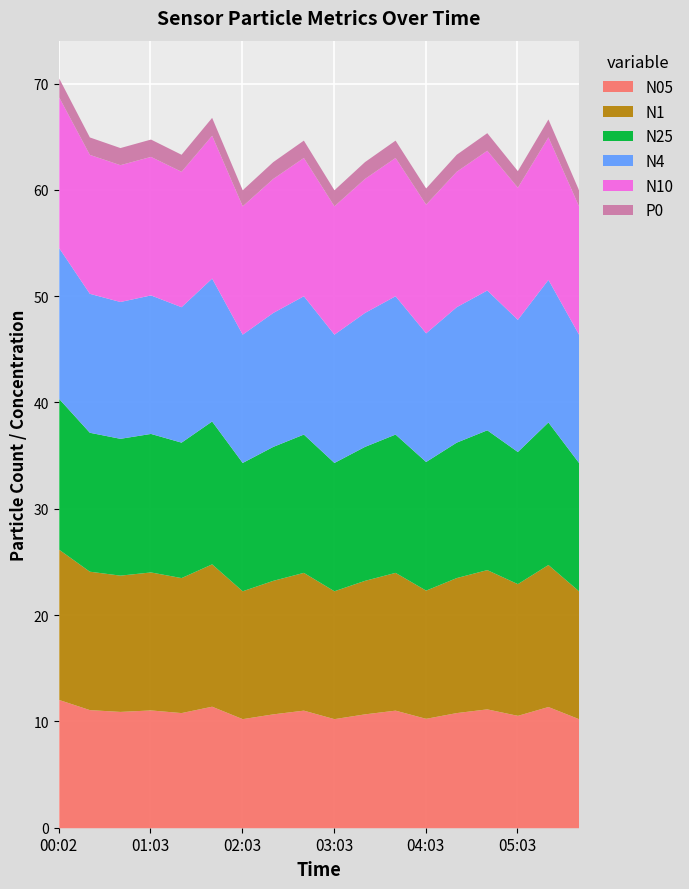

Where is N4 nearest to the value 13?

02:43